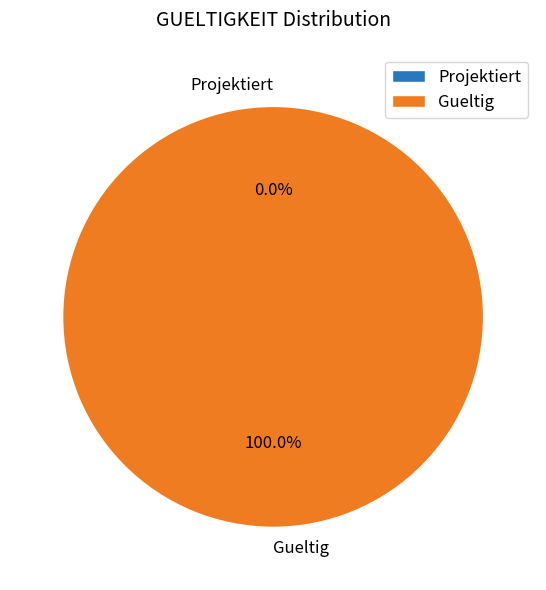

Do Gueltig and Projektiert together represent more than half of the pie?

Yes